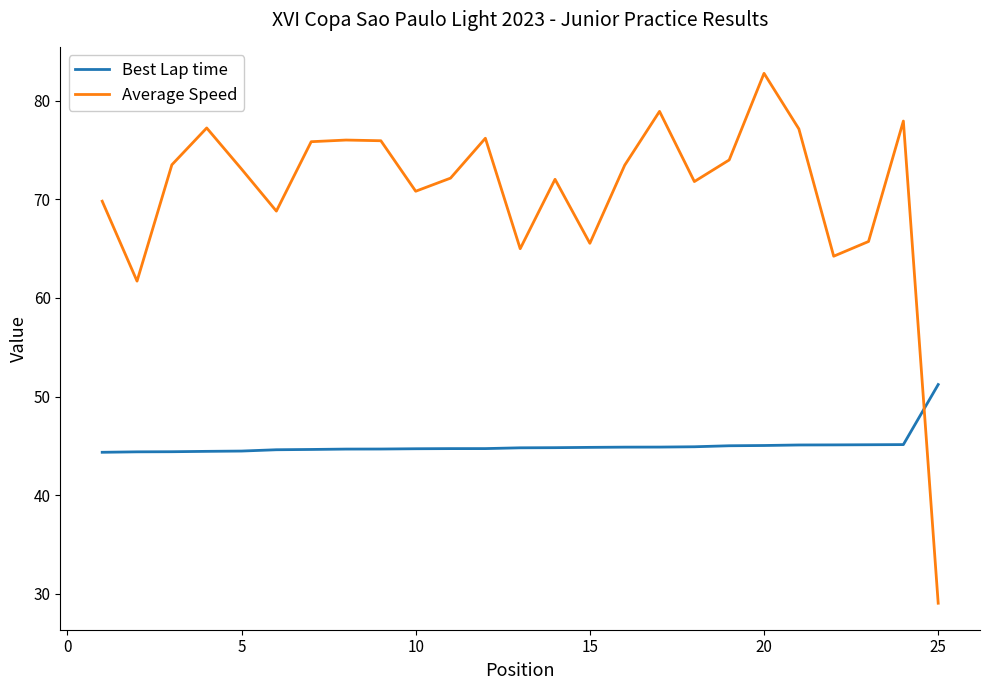

Which series has the largest range (max minus min)?

Average Speed